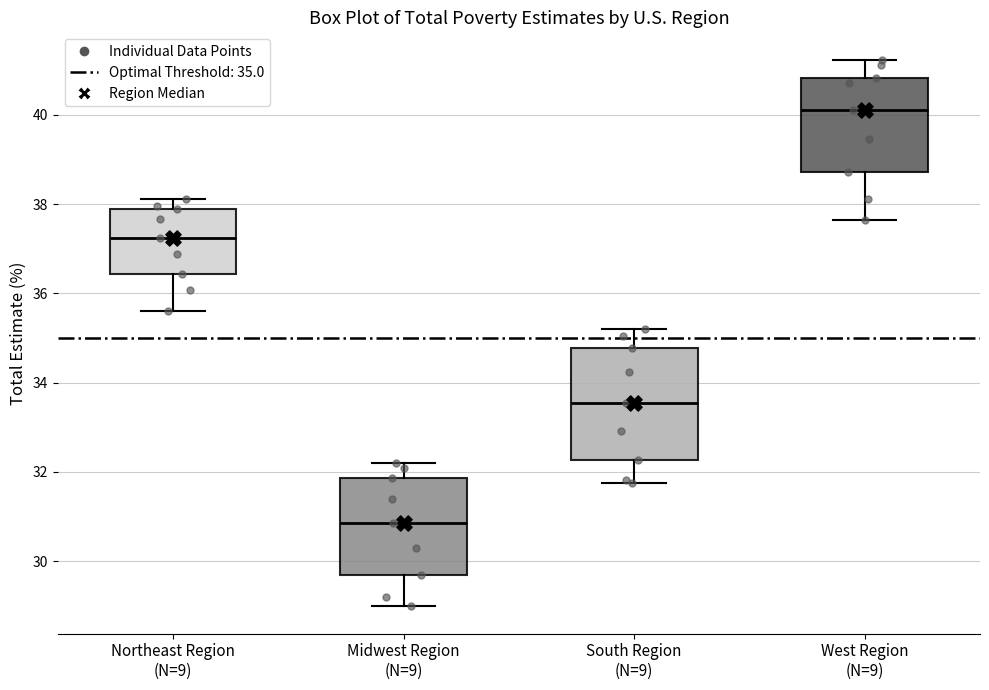

Which box is the tallest, from its lower edge to its upper edge?

South Region (N=9)